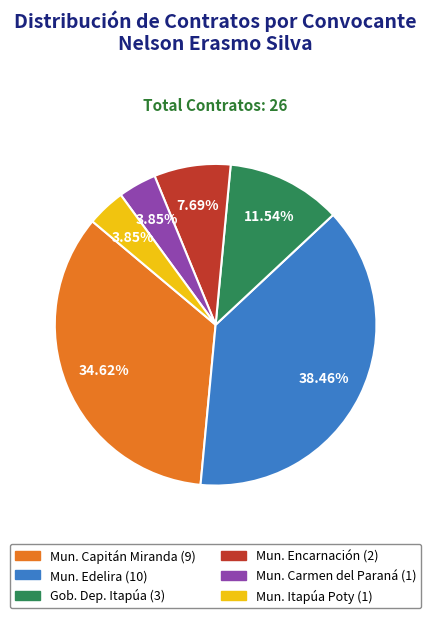

Does any single category account for the majority?

No